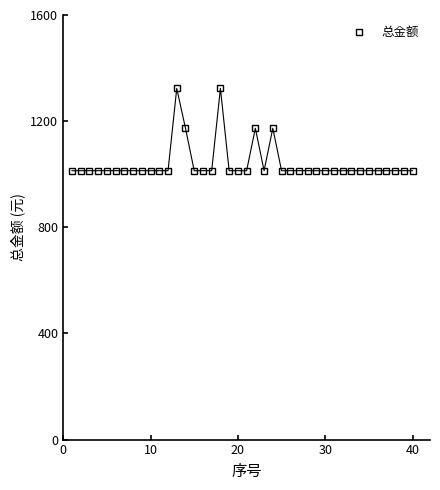

What is the difference between the second highest and minimum values?

310.0